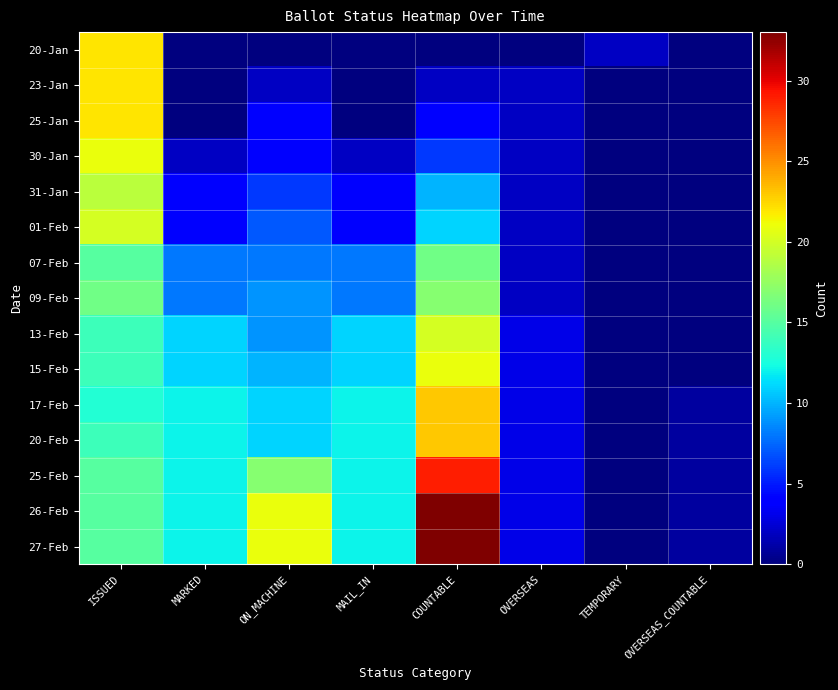

Count the number of data series in this chart.

15